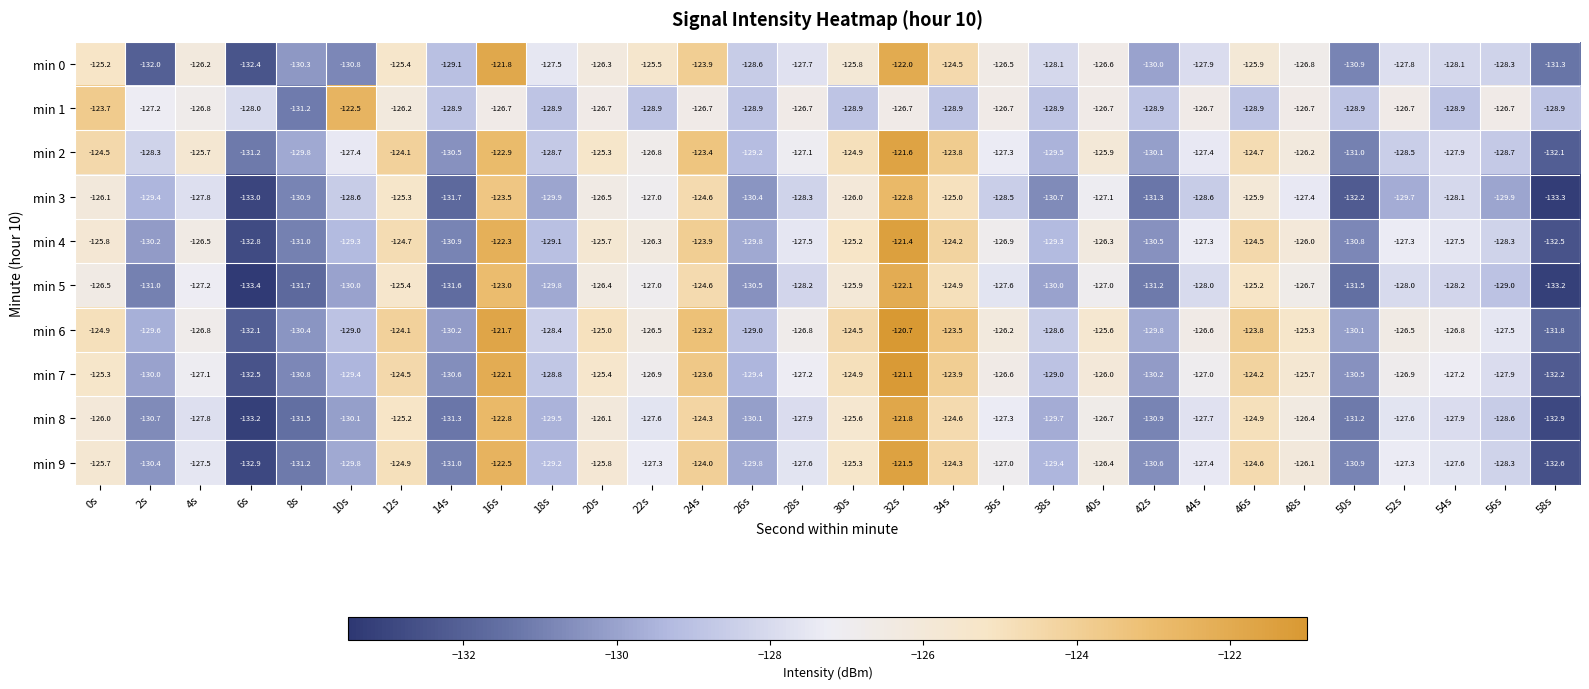

Which label corresponds to the smallest value in the chart?

6s